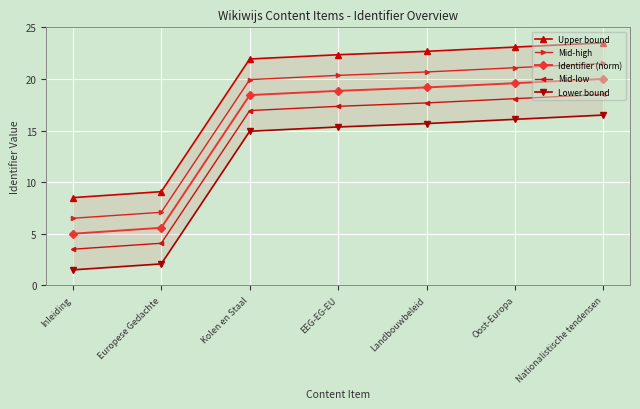

List the labels in order of Lower bound value, smallest first.

Inleiding, Europese Gedachte, Kolen en Staal, EEG-EG-EU, Landbouwbeleid, Oost-Europa, Nationalistische tendensen